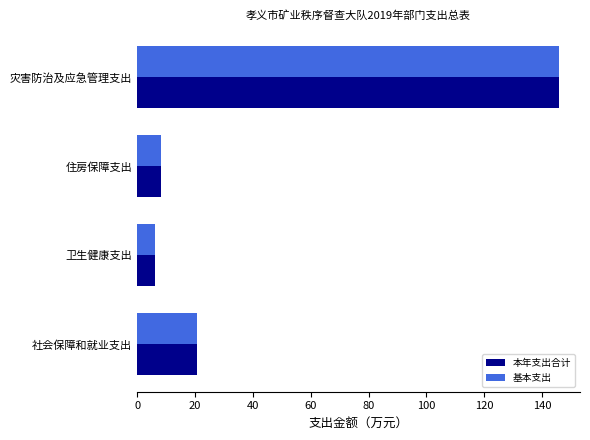

Rank the categories by 基本支出 value from highest to lowest.

灾害防治及应急管理支出, 社会保障和就业支出, 住房保障支出, 卫生健康支出